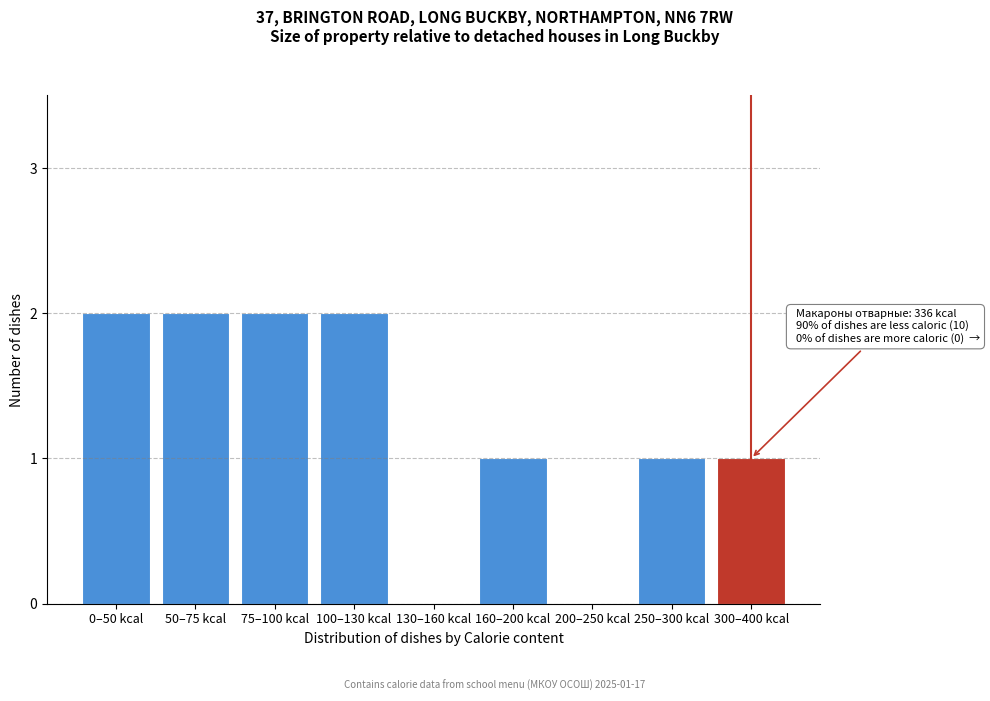

Reading right to left, what are all the values shown in this chart?

300–400 kcal=1	250–300 kcal=1	200–250 kcal=0	160–200 kcal=1	130–160 kcal=0	100–130 kcal=2	75–100 kcal=2	50–75 kcal=2	0–50 kcal=2